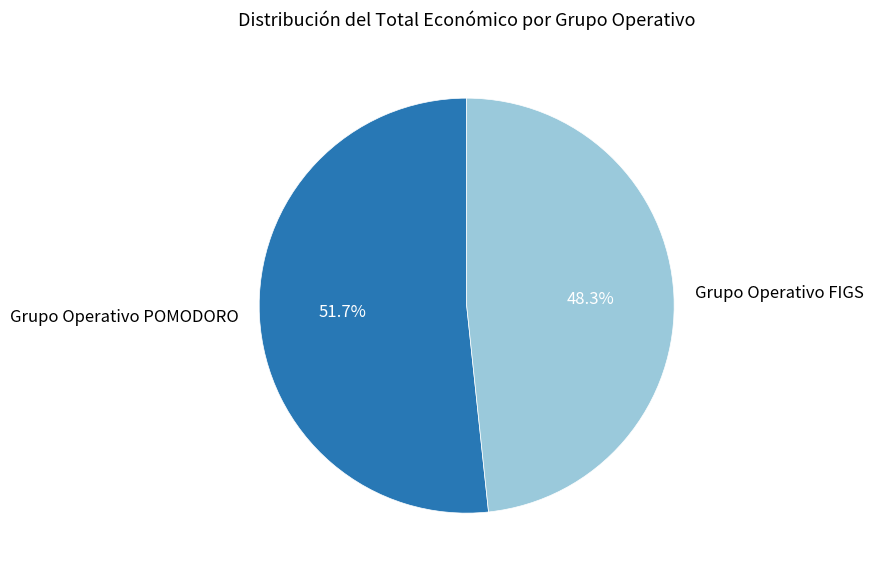

Is the sum of Grupo Operativo FIGS and Grupo Operativo POMODORO greater than half?

Yes